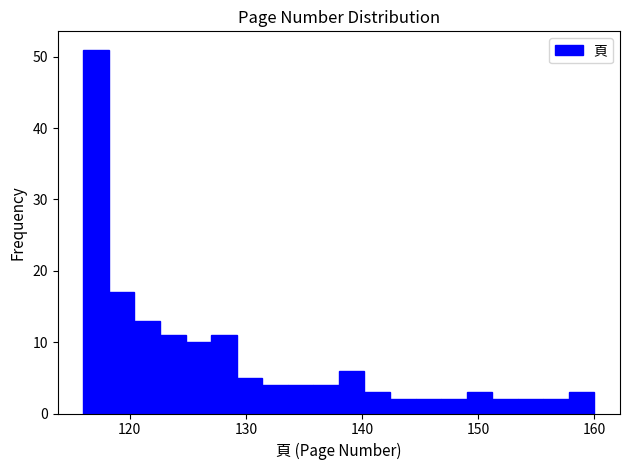

Around what value on the x-axis is the tallest bar? Give the approximate position of its centre, as read against the axis.

117